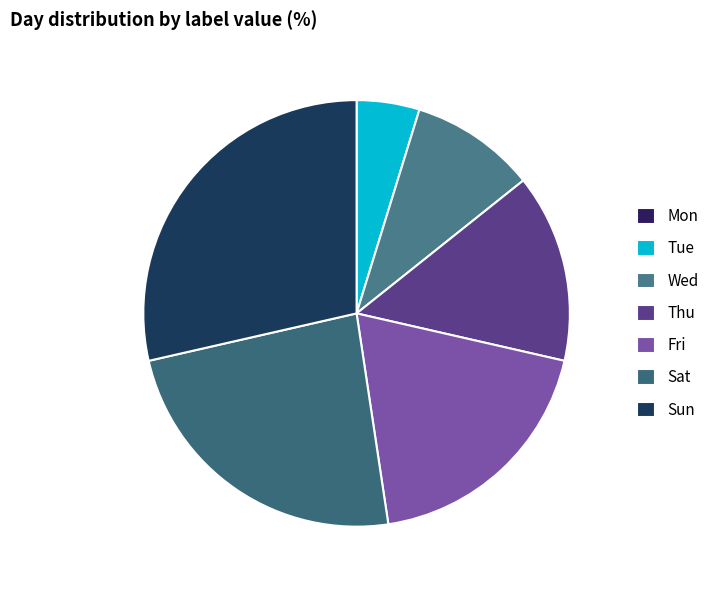

Which has a higher value, Thu or Mon?

Thu